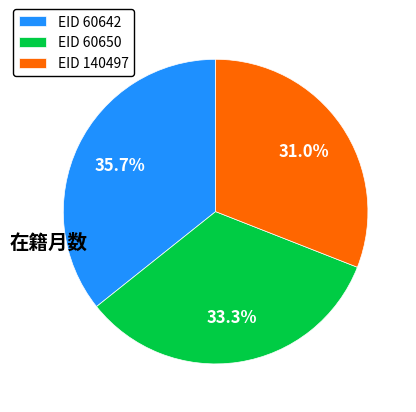

What percentage do EID 140497 and EID 60642 together represent?

66.7%